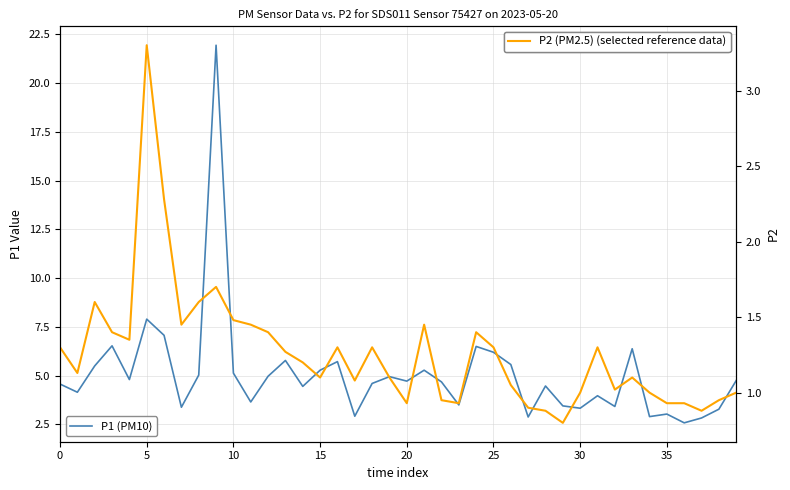

Does the chart display data point markers on the line(s)?

No